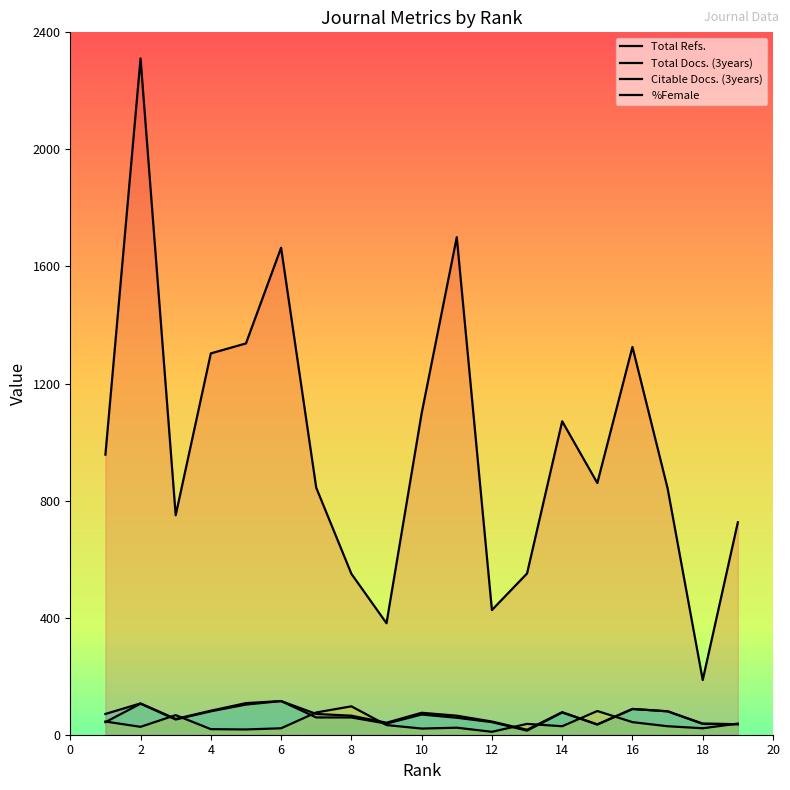

Rank the categories by Citable Docs. (3years) value from lowest to highest.

13, 15, 19, 18, 9, 1, 12, 3, 11, 7, 8, 10, 14, 4, 17, 16, 5, 2, 6